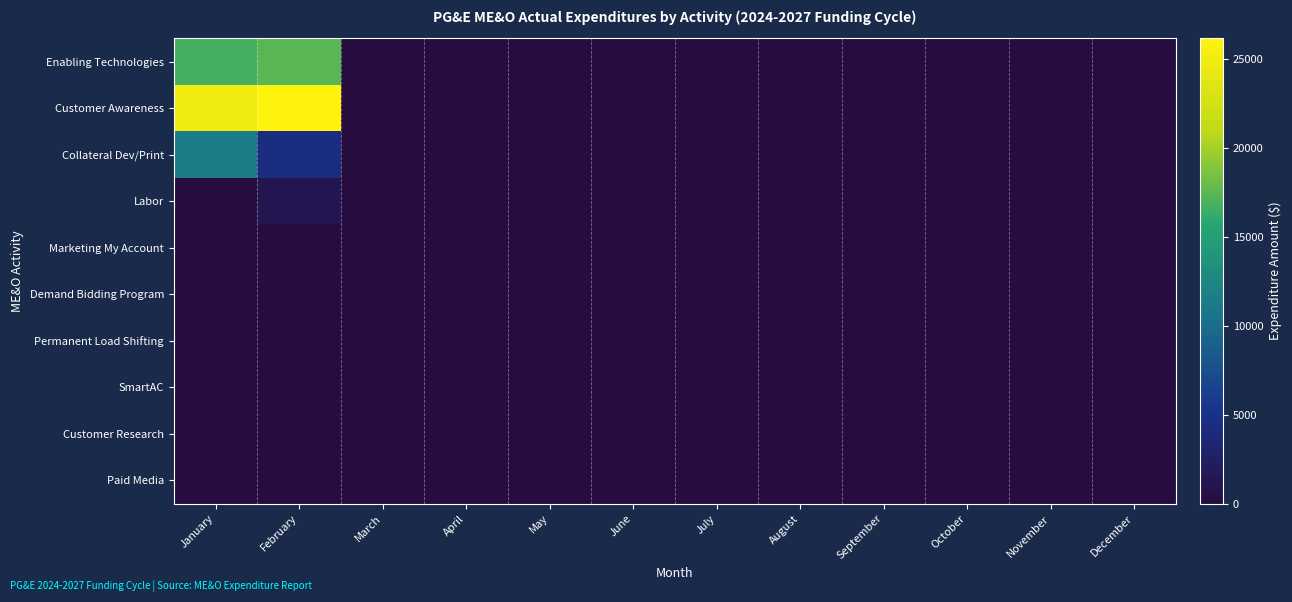

Reading right to left, extract all data points from this chart.

Enabling Technologies: December=0	November=0	October=0	September=0	August=0	July=0	June=0	May=0	April=0	March=0	February=17428	January=16653
Customer Awareness: December=0	November=0	October=0	September=0	August=0	July=0	June=0	May=0	April=0	March=0	February=26143	January=24980
Collateral Dev/Print: December=0	November=0	October=0	September=0	August=0	July=0	June=0	May=0	April=0	March=0	February=4566	January=11383
Labor: December=0	November=0	October=0	September=0	August=0	July=0	June=0	May=0	April=0	March=0	February=1151	January=0
Marketing My Account: December=0	November=0	October=0	September=0	August=0	July=0	June=0	May=0	April=0	March=0	February=0	January=0
Demand Bidding Program: December=0	November=0	October=0	September=0	August=0	July=0	June=0	May=0	April=0	March=0	February=0	January=0
Permanent Load Shifting: December=0	November=0	October=0	September=0	August=0	July=0	June=0	May=0	April=0	March=0	February=0	January=0
SmartAC: December=0	November=0	October=0	September=0	August=0	July=0	June=0	May=0	April=0	March=0	February=0	January=0
Customer Research: December=0	November=0	October=0	September=0	August=0	July=0	June=0	May=0	April=0	March=0	February=0	January=0
Paid Media: December=0	November=0	October=0	September=0	August=0	July=0	June=0	May=0	April=0	March=0	February=0	January=0